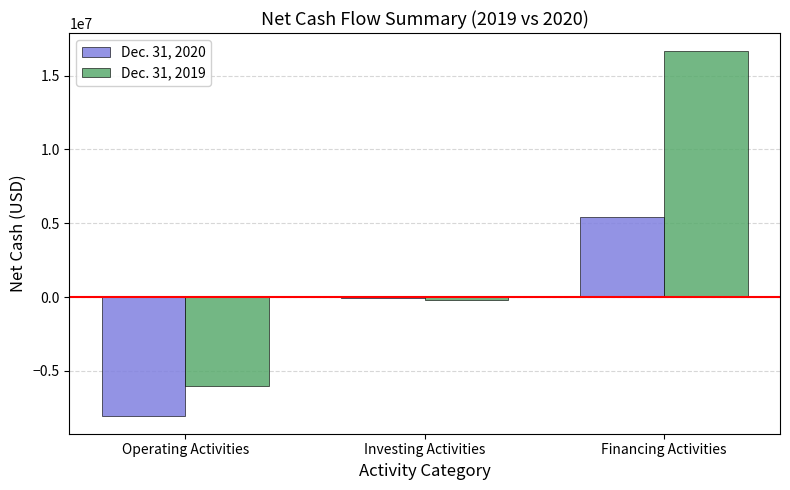

The value of Dec. 31, 2020 at Operating Activities is -8013929. True or false?

True